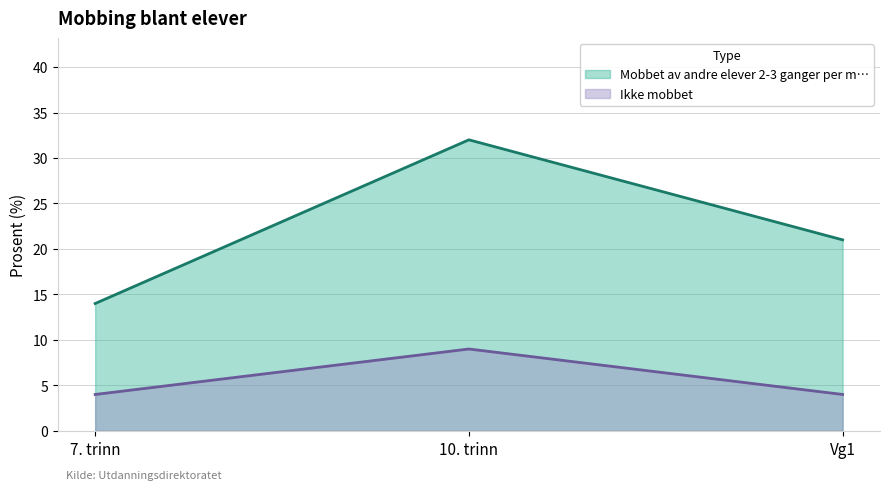

Reading left to right, list all the values displayed in this chart.

Mobbet av andre elever 2-3 ganger per m…: 7. trinn=14	10. trinn=32	Vg1=21
Ikke mobbet: 7. trinn=4	10. trinn=9	Vg1=4